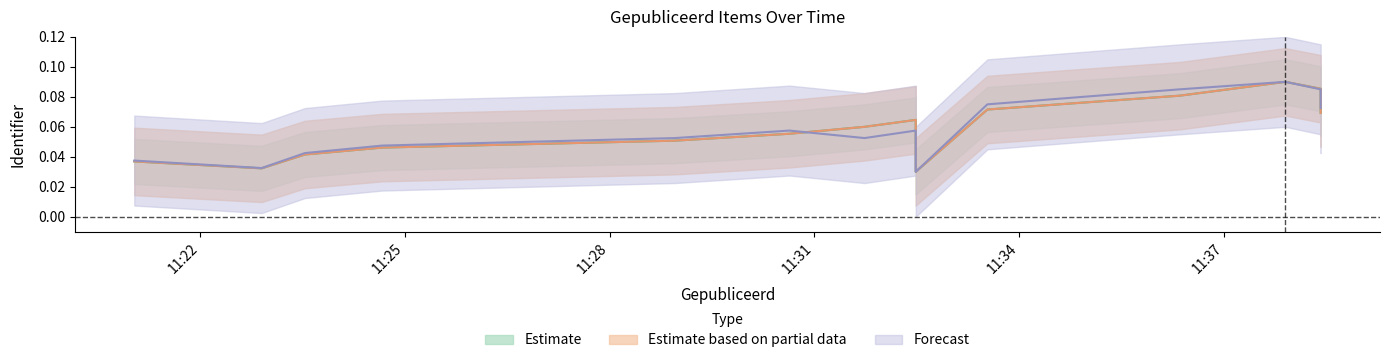

The Estimate series shows 0.1 at 2021-10-03 11:37:54. True or false?

False